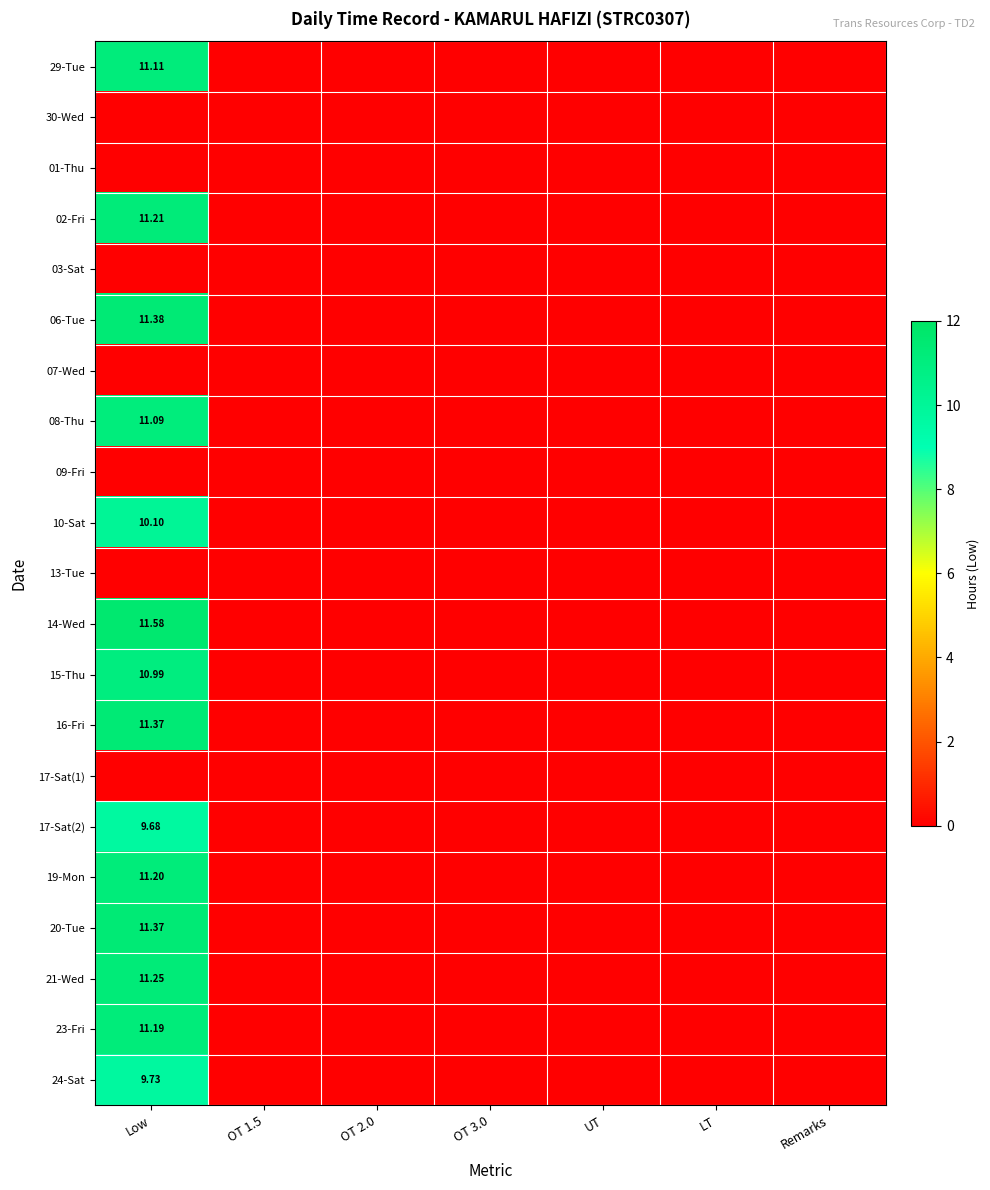

Is it true that 21-Wed equals 0.0 at OT 2.0?

True